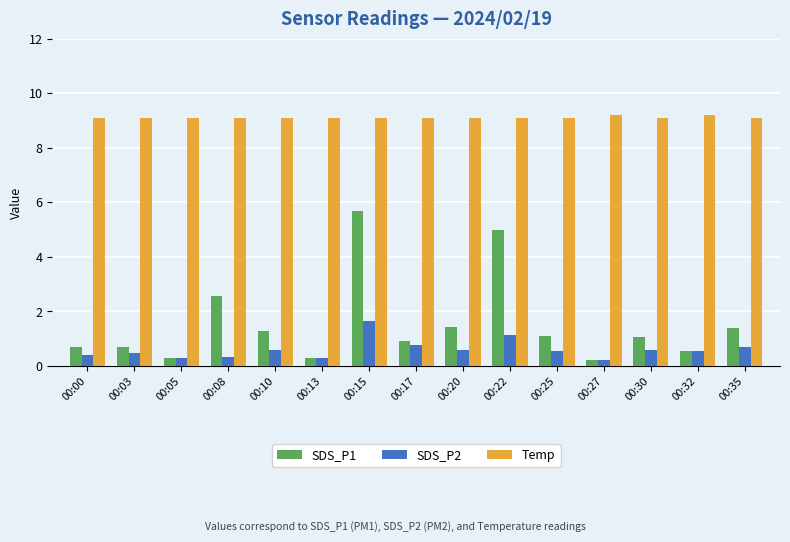

What is the maximum value for SDS_P1?

5.7